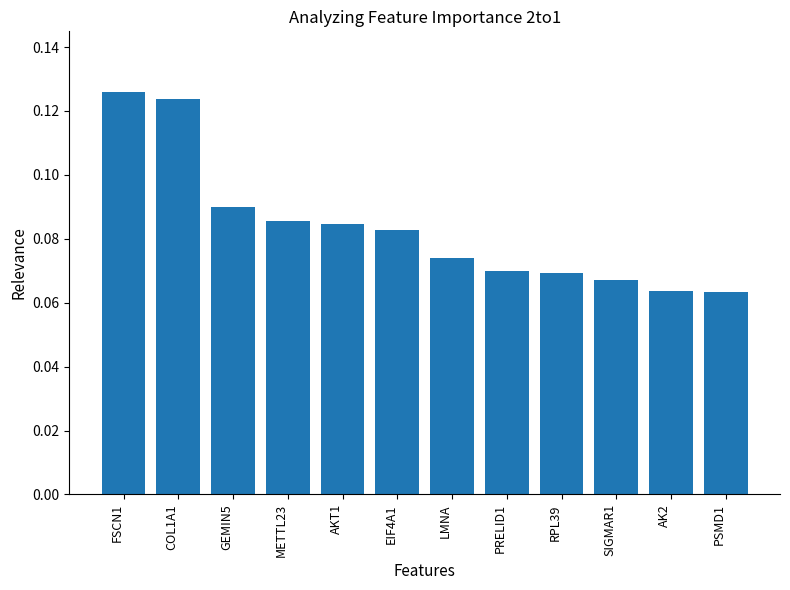

Between AK2 and PRELID1, which is larger?

PRELID1